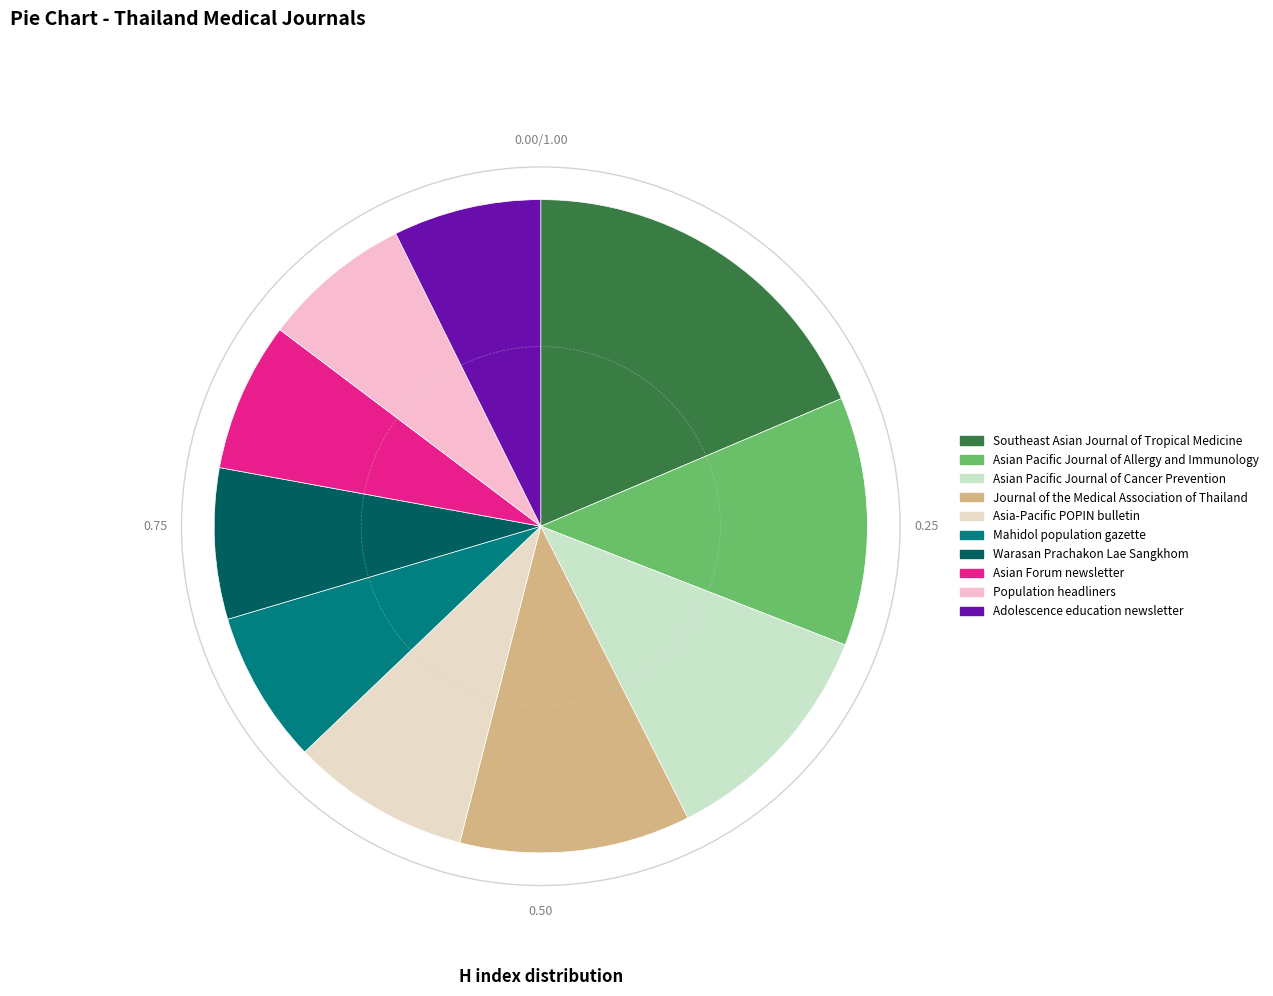

How many segments does this pie chart have?

10